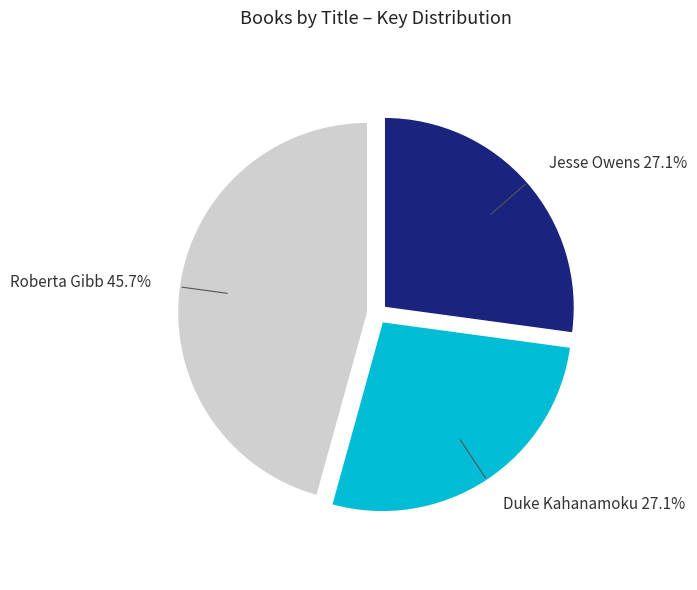

How many segments does this pie chart have?

3